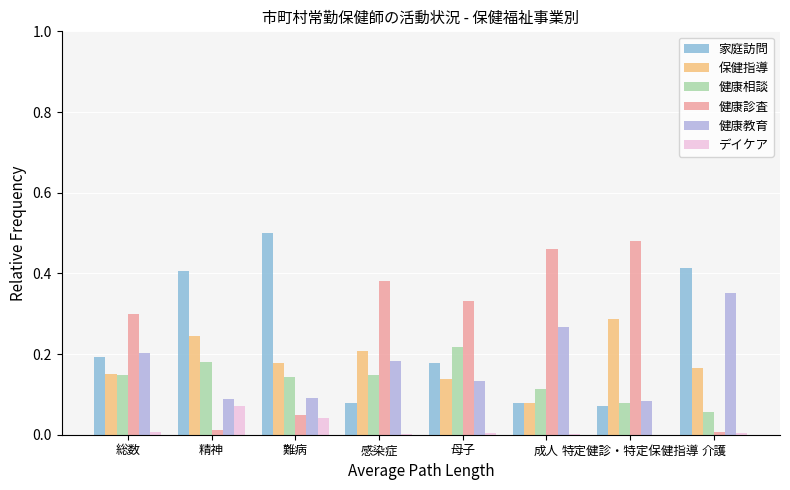

What is the sum of all 保健指導 values?

1.5